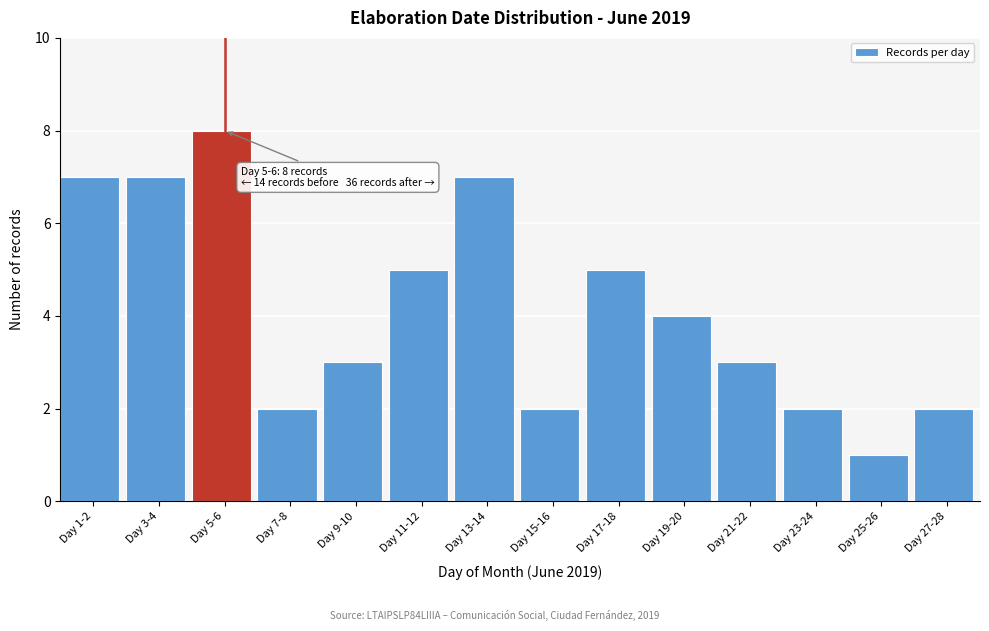

Reading left to right, list all the values displayed in this chart.

Day 1-2=7	Day 3-4=7	Day 5-6=8	Day 7-8=2	Day 9-10=3	Day 11-12=5	Day 13-14=7	Day 15-16=2	Day 17-18=5	Day 19-20=4	Day 21-22=3	Day 23-24=2	Day 25-26=1	Day 27-28=2